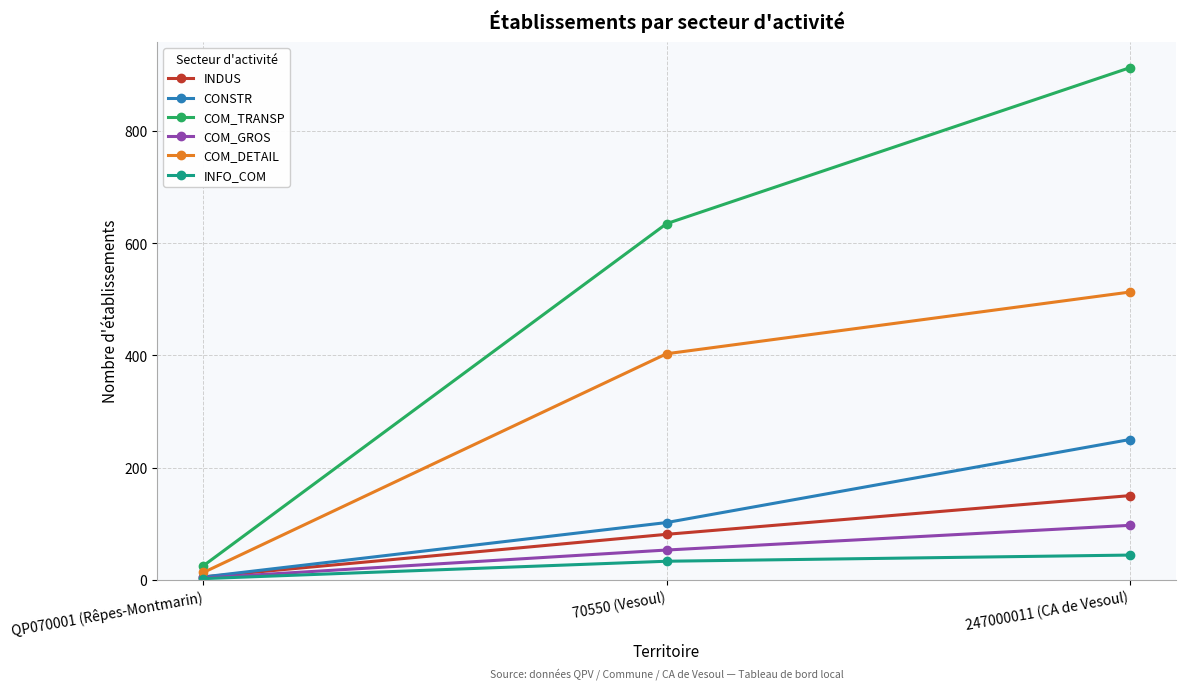

What is the total value across all series at QP070001 (Rêpes-Montmarin)?

53